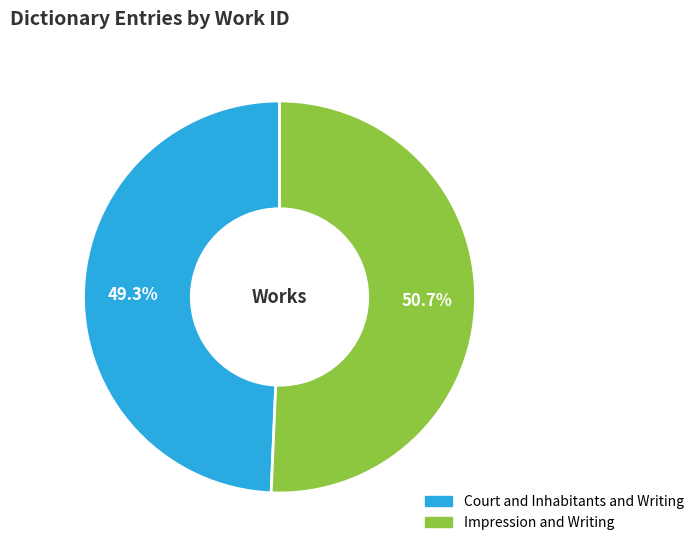

True or false: Court and Inhabitants and Writing accounts for 39% of the total.

False